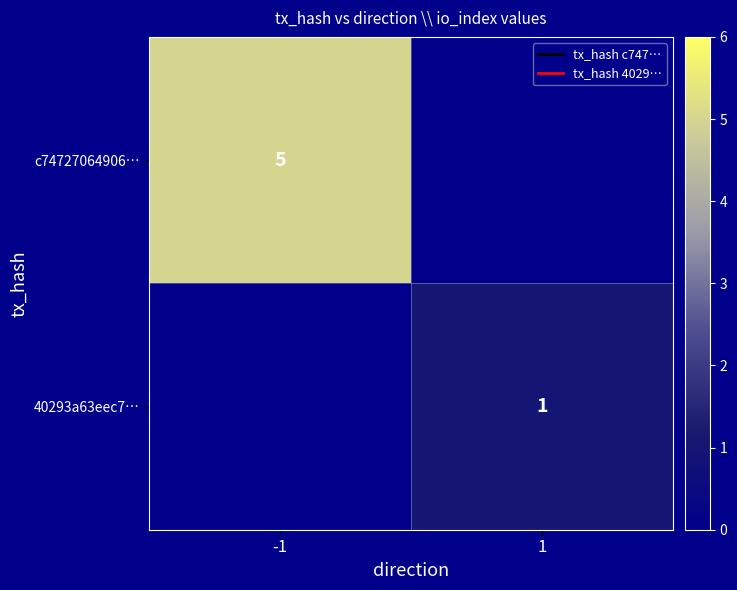

Is it true that 40293a63eec7… equals 0 at 1?

False